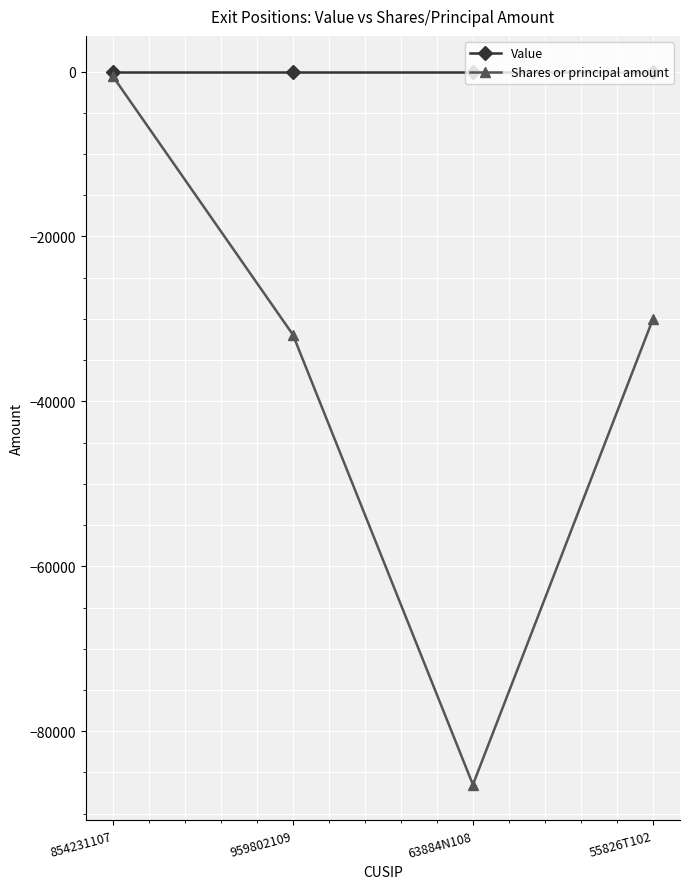

How many lines are shown in the chart?

2